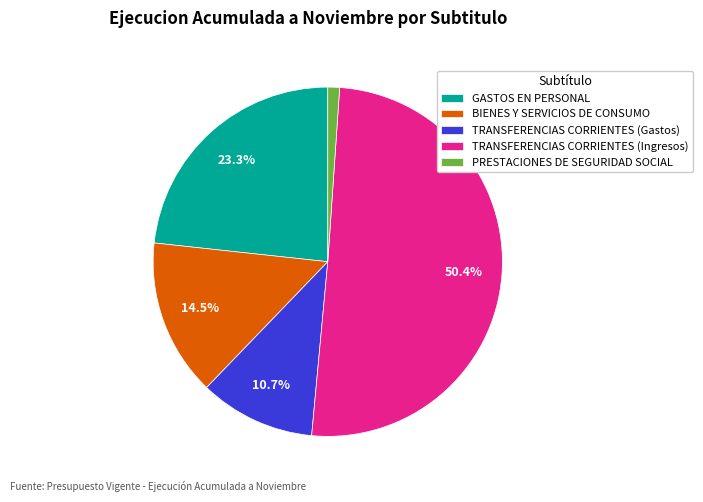

Is TRANSFERENCIAS CORRIENTES (Ingresos) the majority of the pie?

Yes